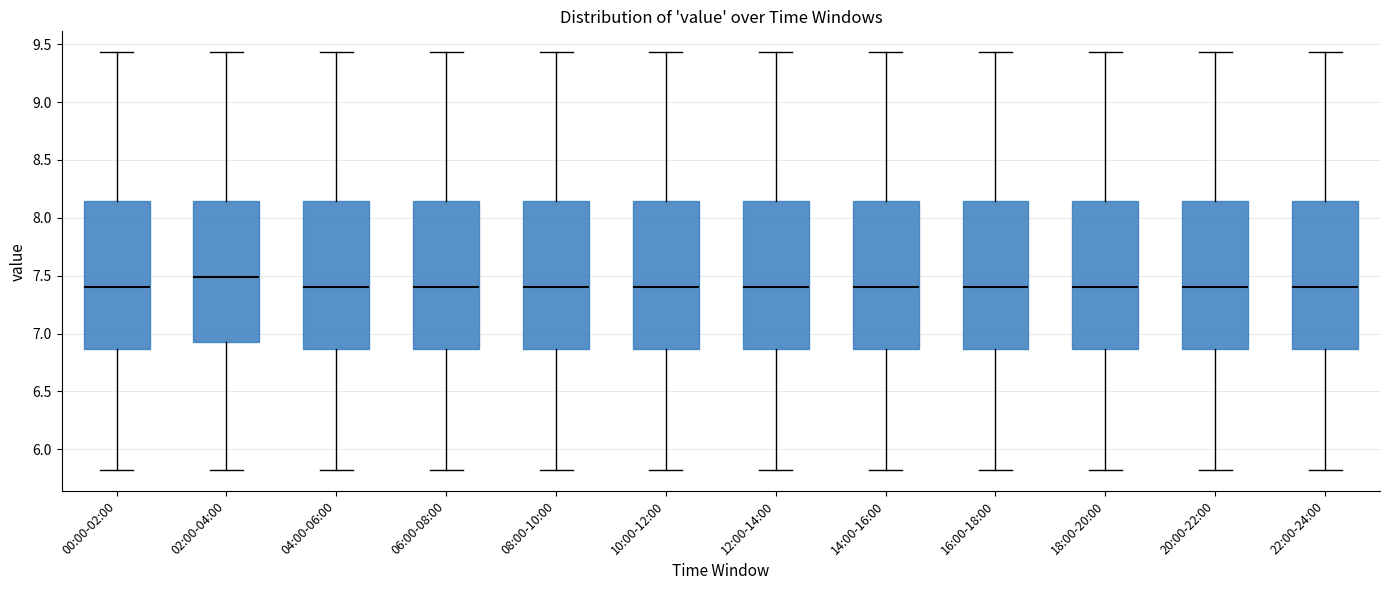

Reading left to right, read every box against the y-axis: the position of its median line, the range the box covers, and the ends of its whiskers. The values are not printed on the chart, so give them approximately, as read against the axis.

00:00-02:00: median 7.40, box 6.85 to 8.15, whiskers 5.80 to 9.45
02:00-04:00: median 7.50, box 6.95 to 8.15, whiskers 5.80 to 9.45
04:00-06:00: median 7.40, box 6.85 to 8.15, whiskers 5.80 to 9.45
06:00-08:00: median 7.40, box 6.85 to 8.15, whiskers 5.80 to 9.45
08:00-10:00: median 7.40, box 6.85 to 8.15, whiskers 5.80 to 9.45
10:00-12:00: median 7.40, box 6.85 to 8.15, whiskers 5.80 to 9.45
12:00-14:00: median 7.40, box 6.85 to 8.15, whiskers 5.80 to 9.45
14:00-16:00: median 7.40, box 6.85 to 8.15, whiskers 5.80 to 9.45
16:00-18:00: median 7.40, box 6.85 to 8.15, whiskers 5.80 to 9.45
18:00-20:00: median 7.40, box 6.85 to 8.15, whiskers 5.80 to 9.45
20:00-22:00: median 7.40, box 6.85 to 8.15, whiskers 5.80 to 9.45
22:00-24:00: median 7.40, box 6.85 to 8.15, whiskers 5.80 to 9.45